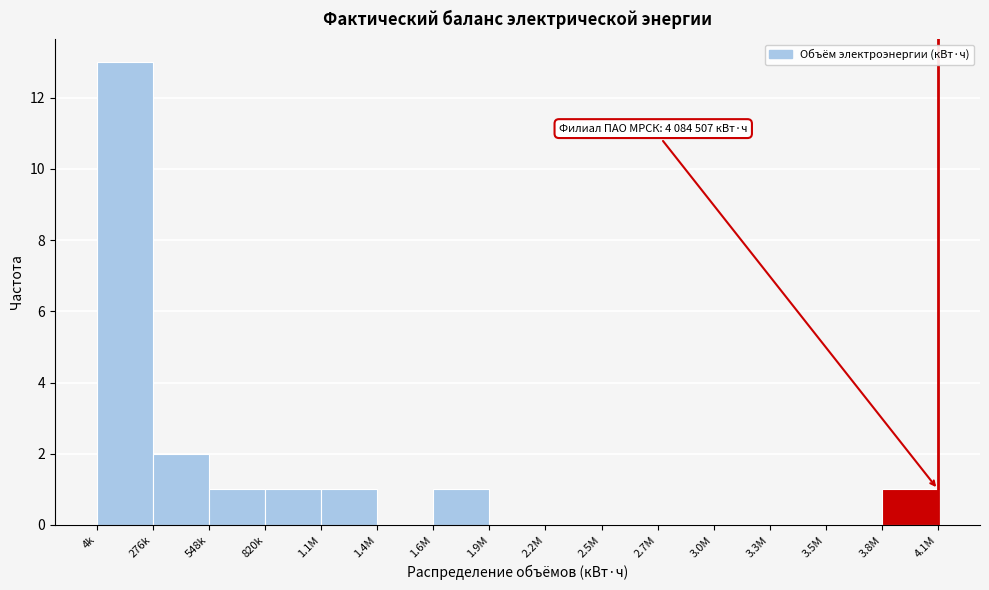

Reading left to right, extract all data points from this chart.

4k=13	276k=2	548k=1	820k=1	1.1M=1	1.4M=0	1.6M=1	1.9M=0	2.2M=0	2.5M=0	2.7M=0	3.0M=0	3.3M=0	3.5M=0	3.8M=1